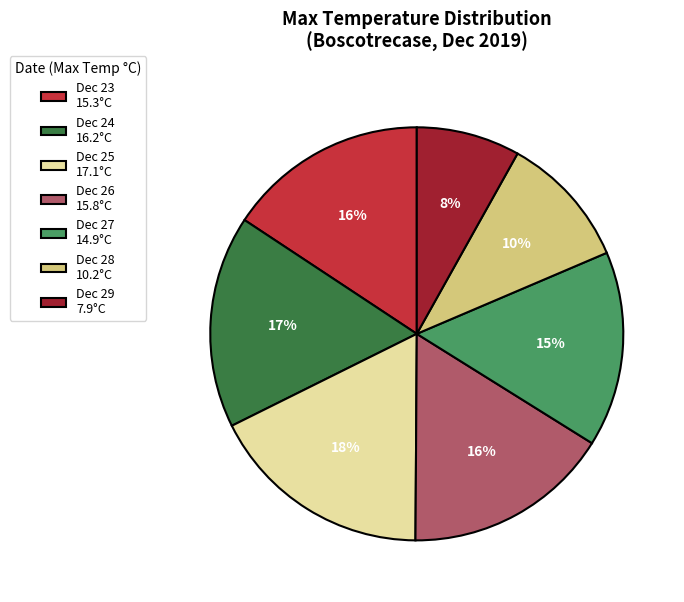

How many segments does this pie chart have?

7